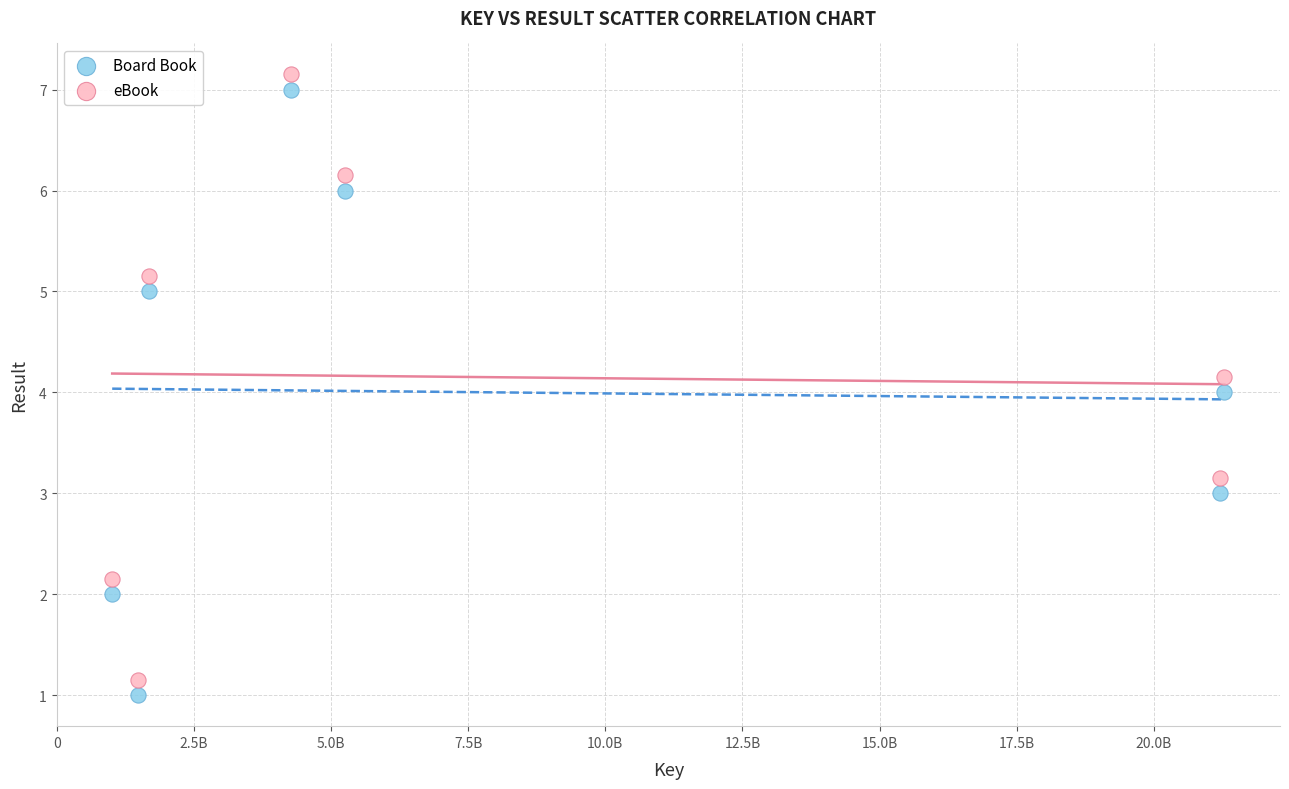

What is the X range (max minus min) for the scatter plot?

2028040773.0